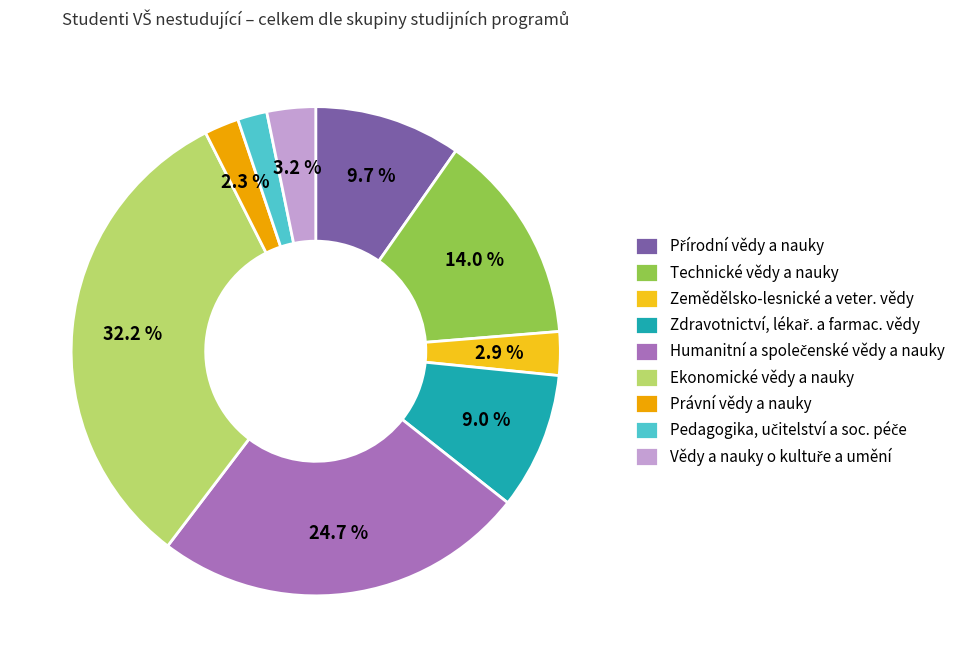

To the nearest percent, what is the difference between the largest and smallest slice percentages?

30%